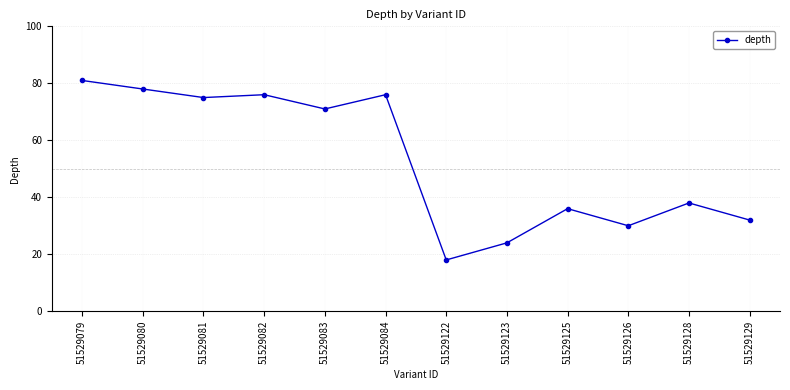

Read the value at 51529129, to the nearest 5.

30